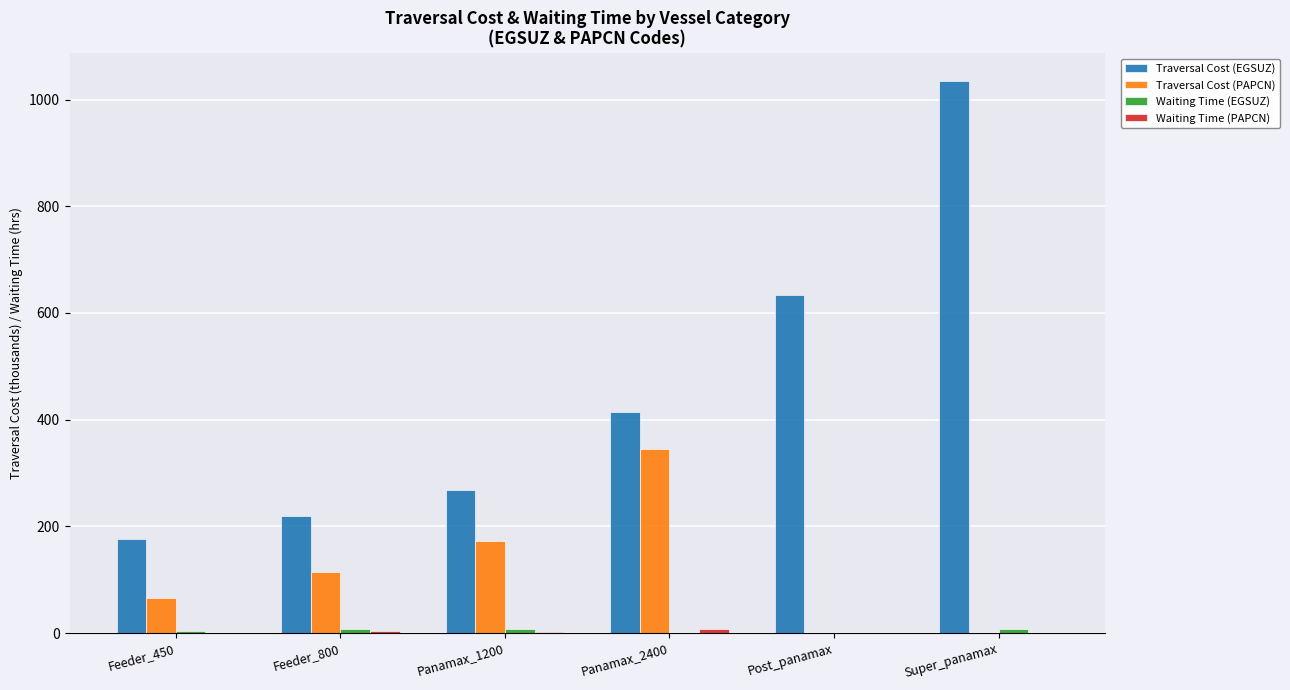

What is the sum of all Traversal Cost (EGSUZ) values?

2743.3